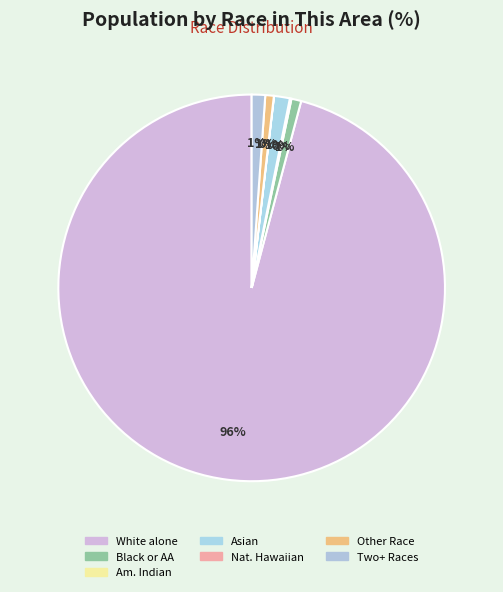

Count the number of slices in the pie.

7